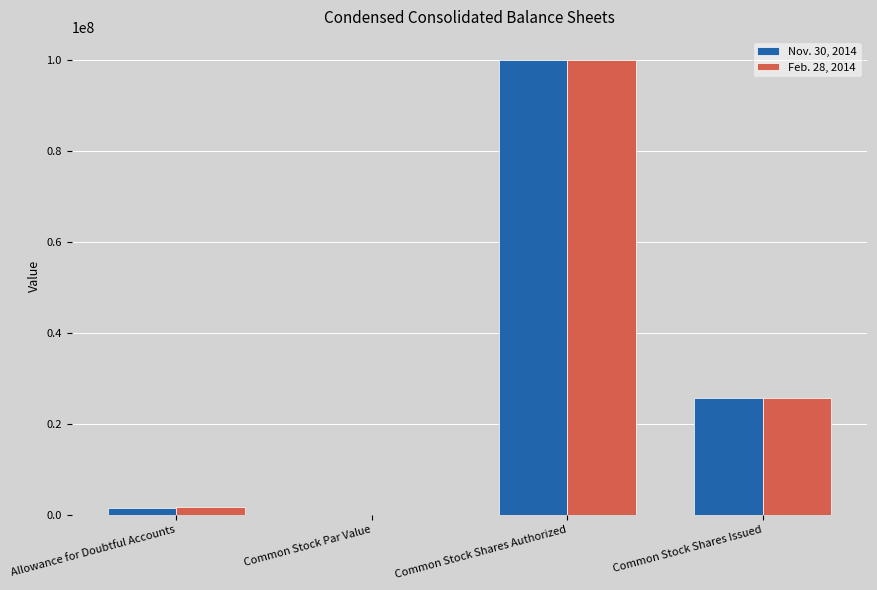

Reading left to right, transcribe all the data shown in this chart.

Nov. 30, 2014: 1422262	1	100000000	25714873
Feb. 28, 2014: 1744321	1	100000000	25577205